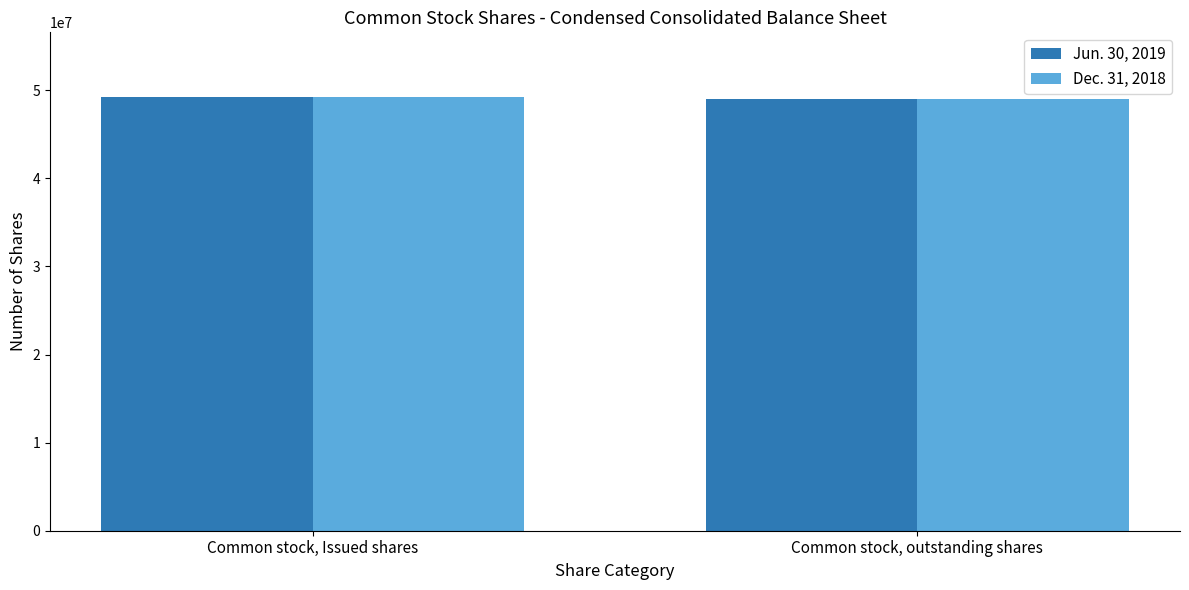

How many data points does each series have?

2